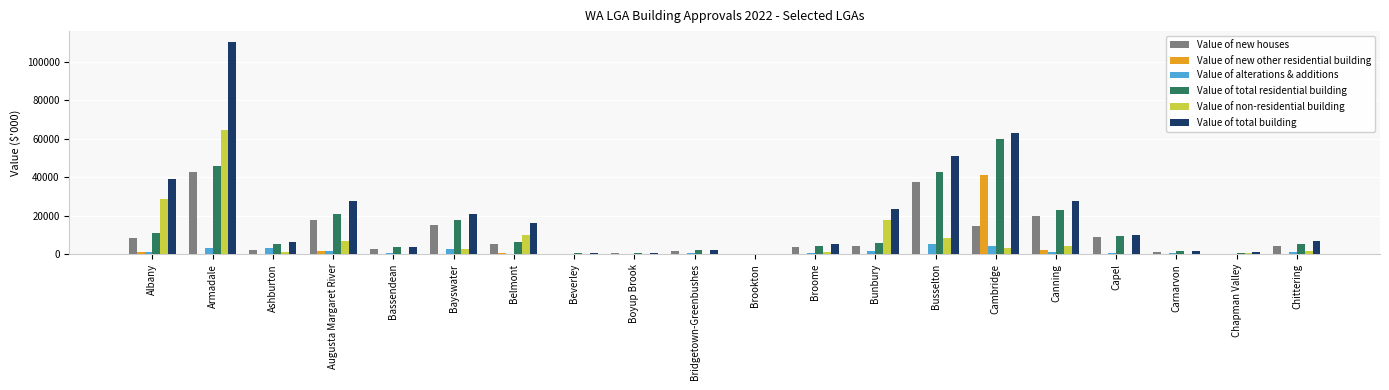

How many data points in Value of total residential building are above 5697?

10